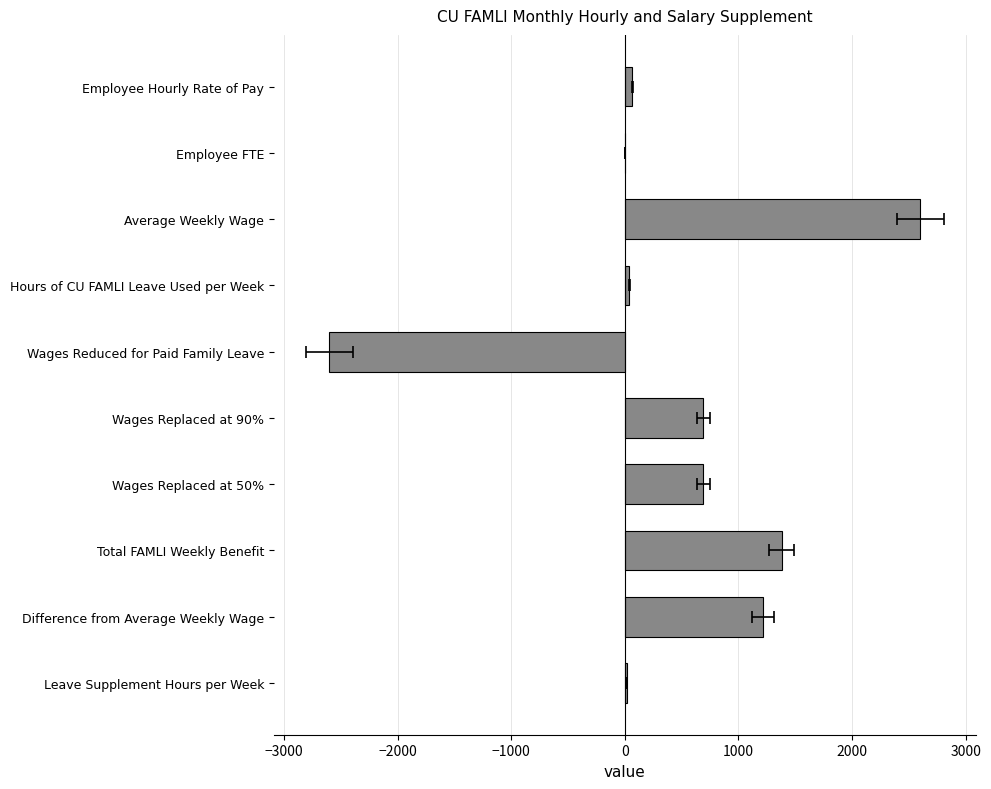

How many data points are above 690?

5